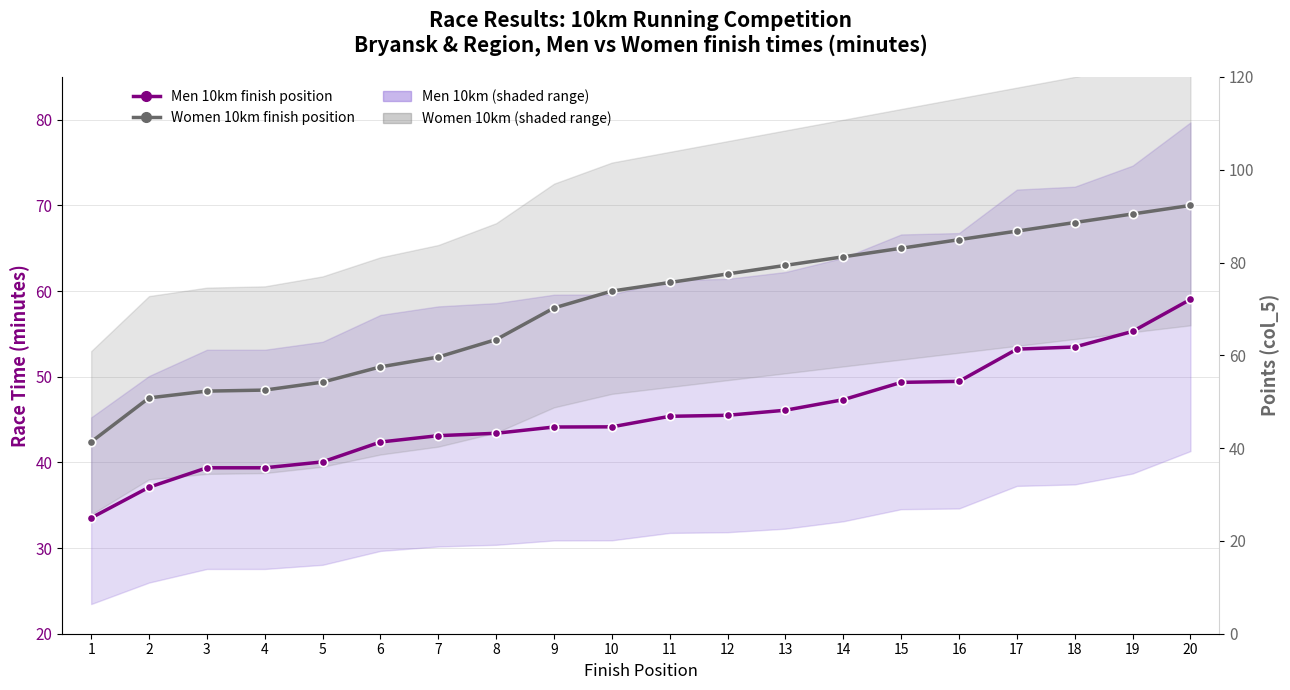

True or false: Women 10km finish position and Men 10km finish position intersect in this chart.

False